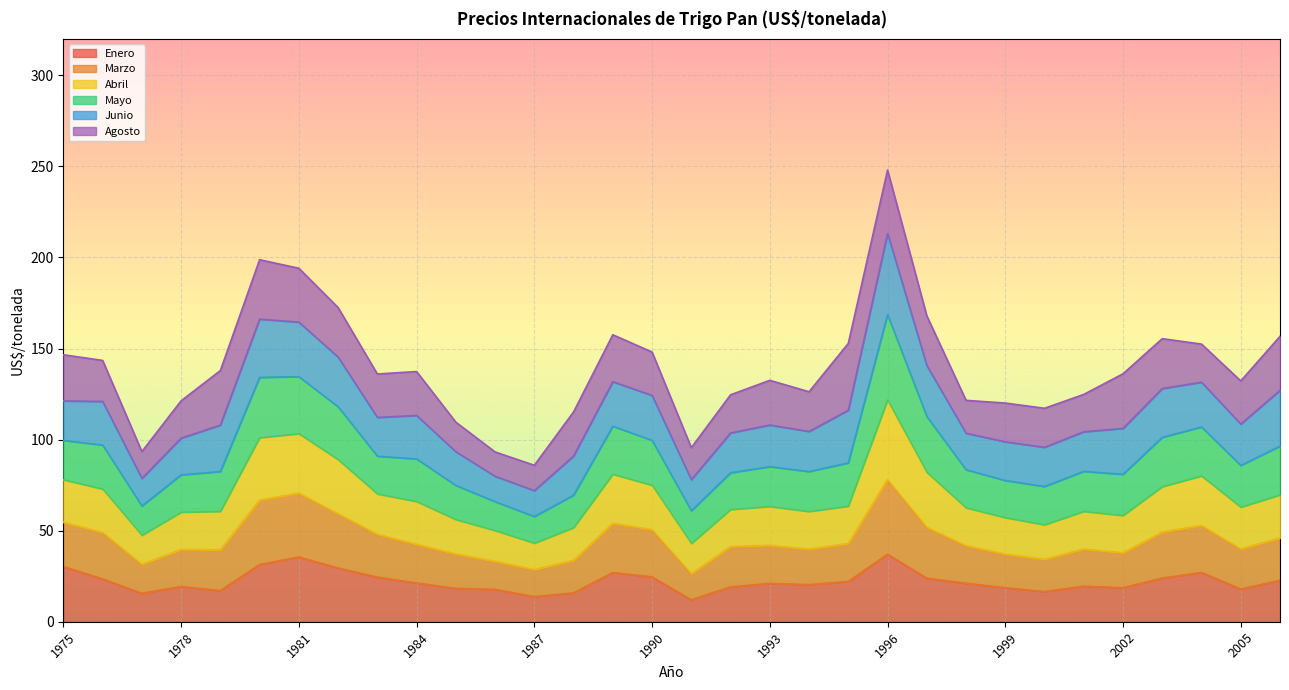

At how many categories does at least one series exceed 50?

32